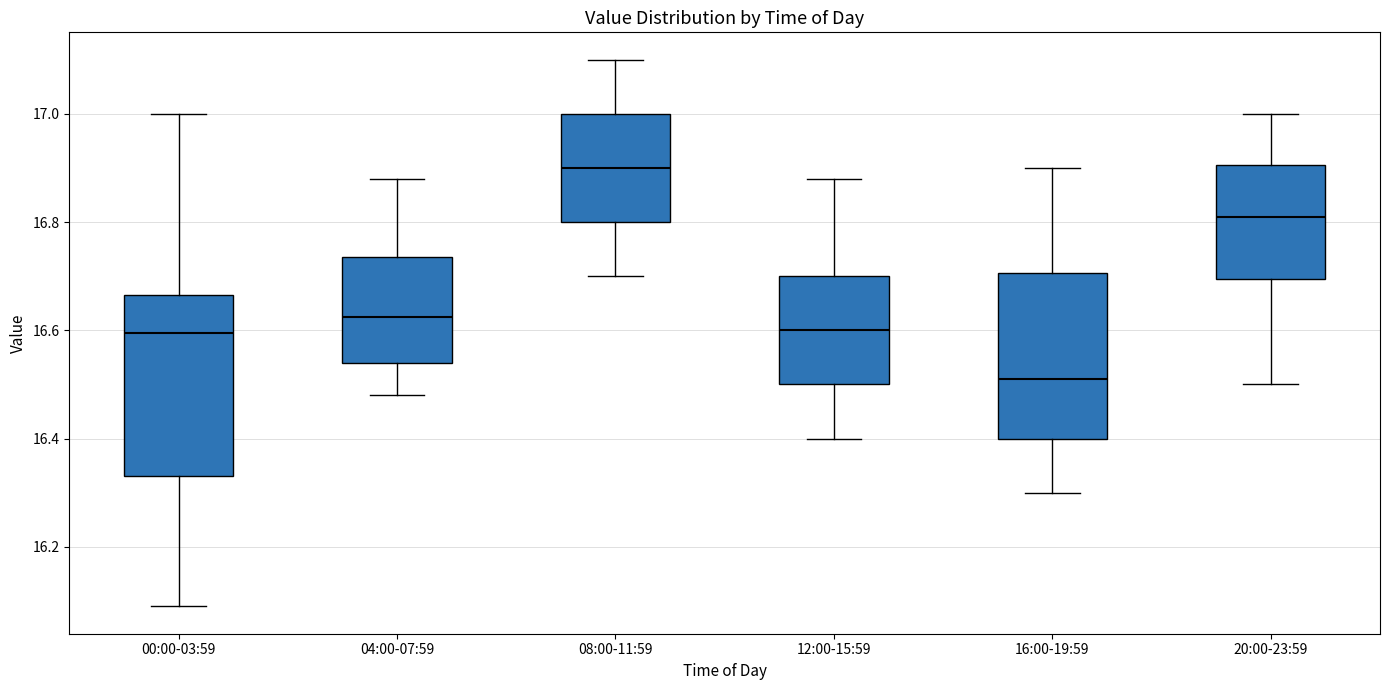

Which box's median line is the lowest?

16:00-19:59